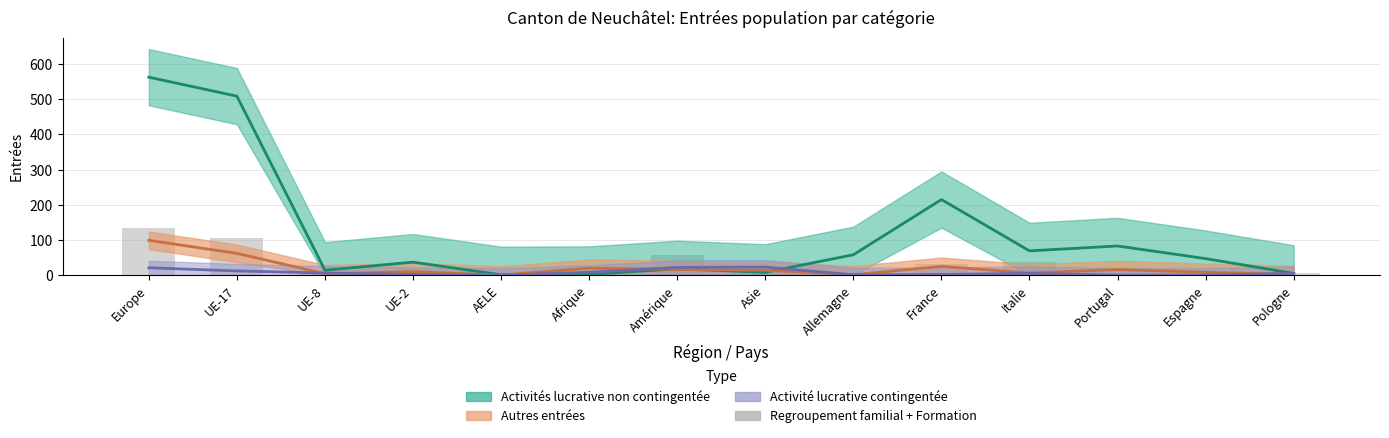

At which category does the chart reach its minimum across all series?

AELE